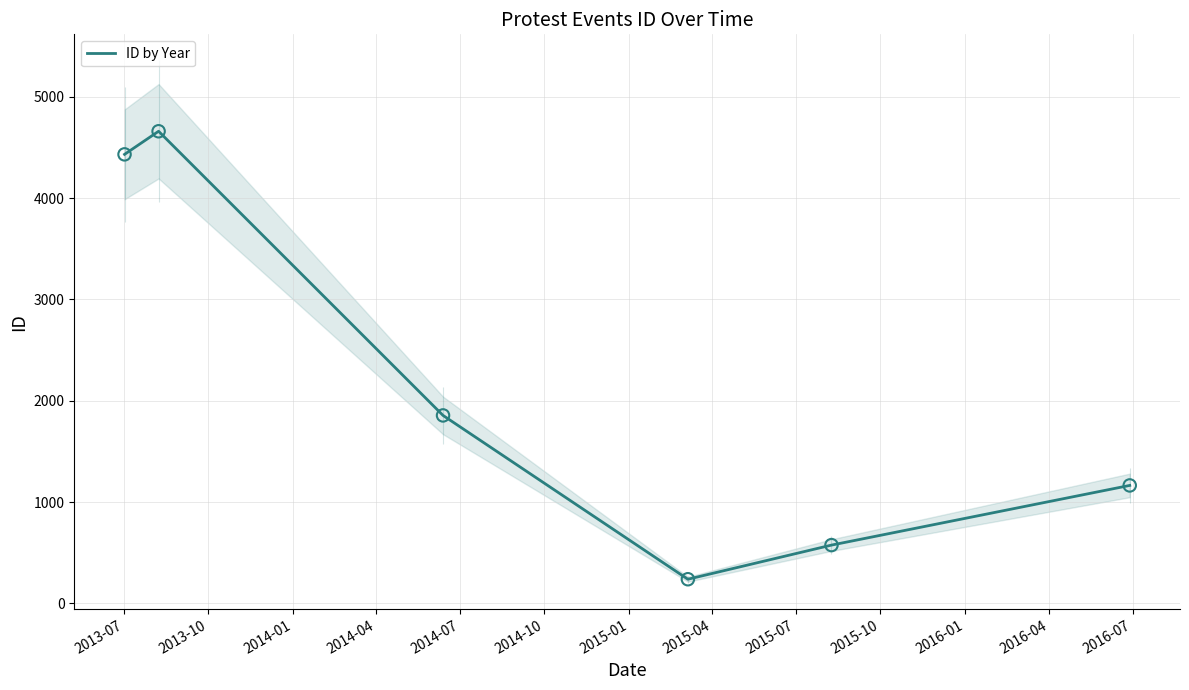

What is the lowest value of the ID by Year series?

238